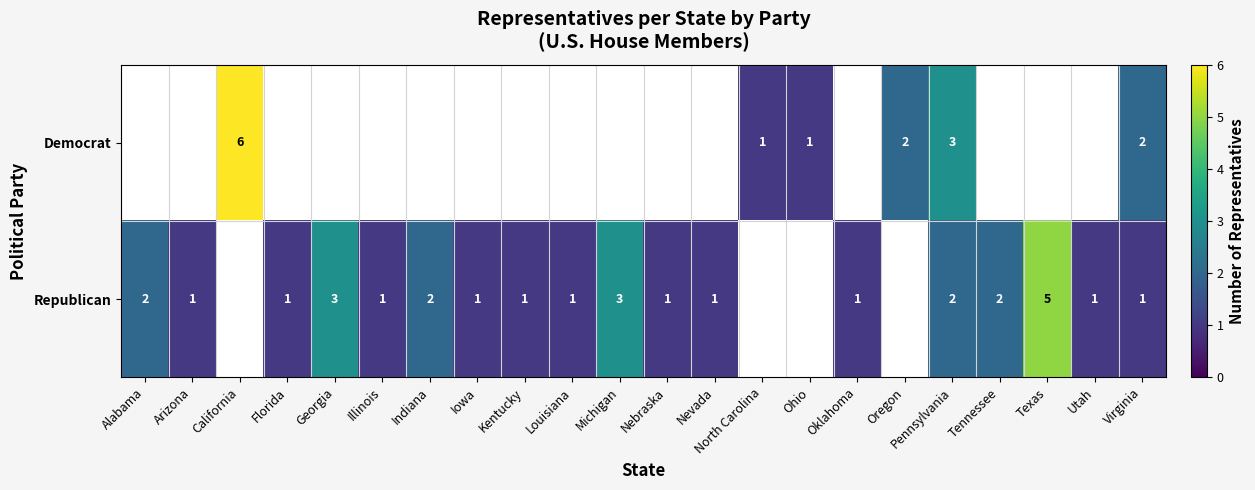

What is the maximum value shown in the chart?

6.0